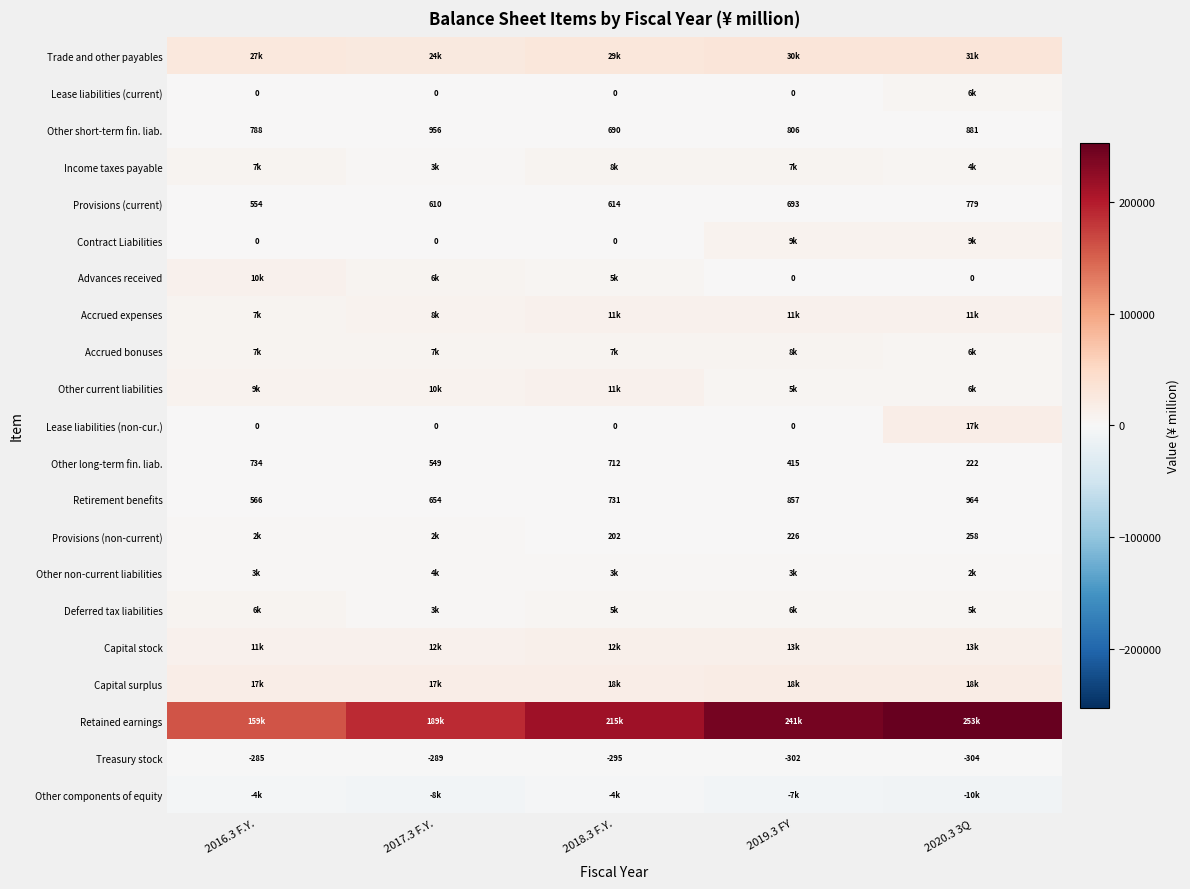

What is the difference between the maximum and minimum values in the Other short-term fin. liab. series?

266